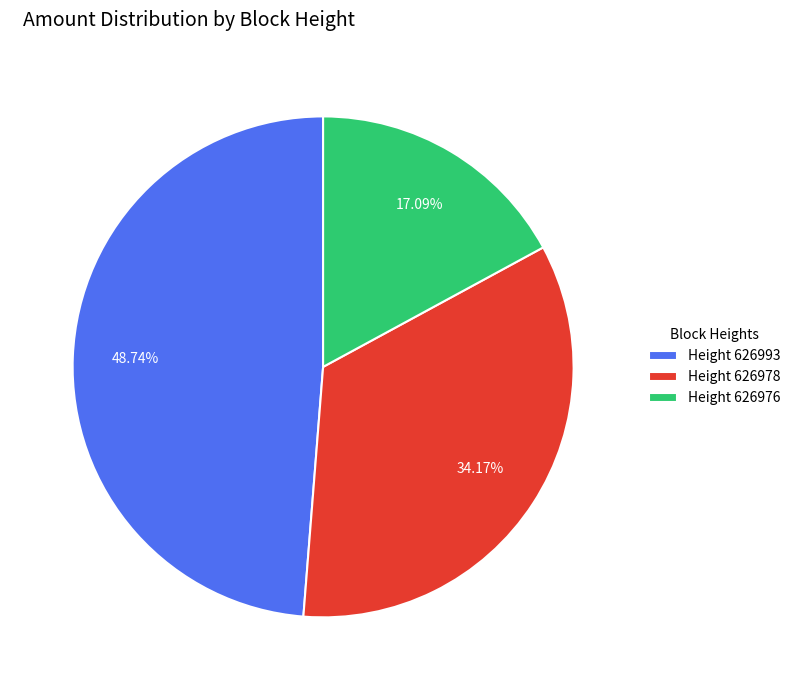

Rank the categories by value from highest to lowest.

Height 626993, Height 626978, Height 626976